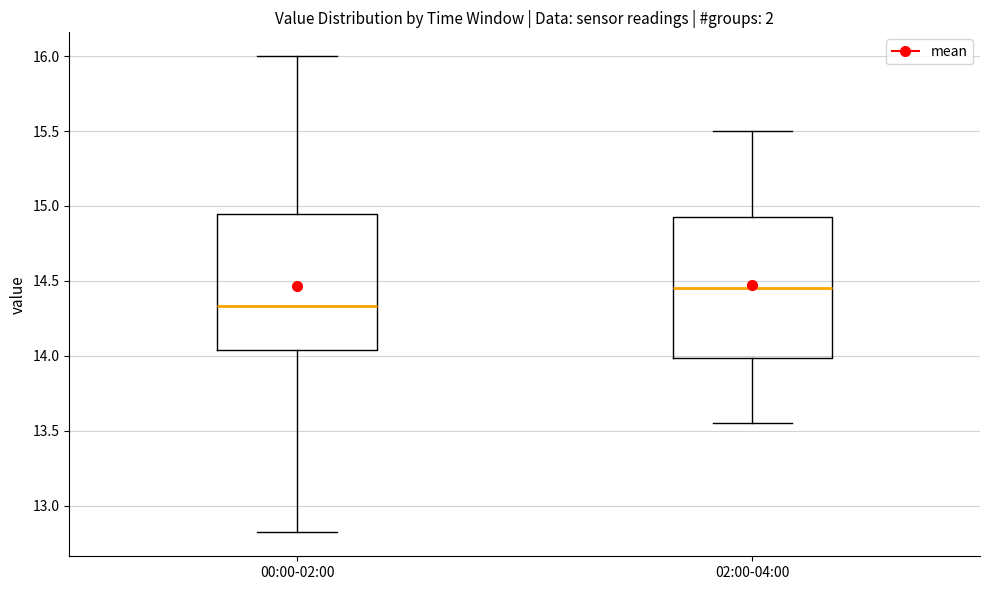

Reading left to right, read every box against the y-axis: the position of its median line, the range the box covers, and the ends of its whiskers. The values are not printed on the chart, so give them approximately, as read against the axis.

00:00-02:00: median 14.35, box 14.05 to 14.95, whiskers 12.80 to 16.00
02:00-04:00: median 14.45, box 14.00 to 14.95, whiskers 13.55 to 15.50